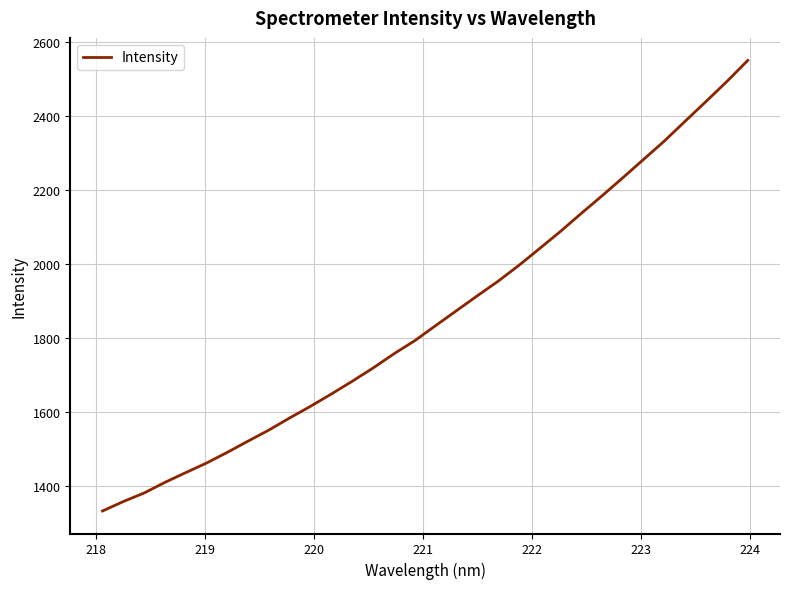

What is the difference between the maximum and minimum values?

1218.2